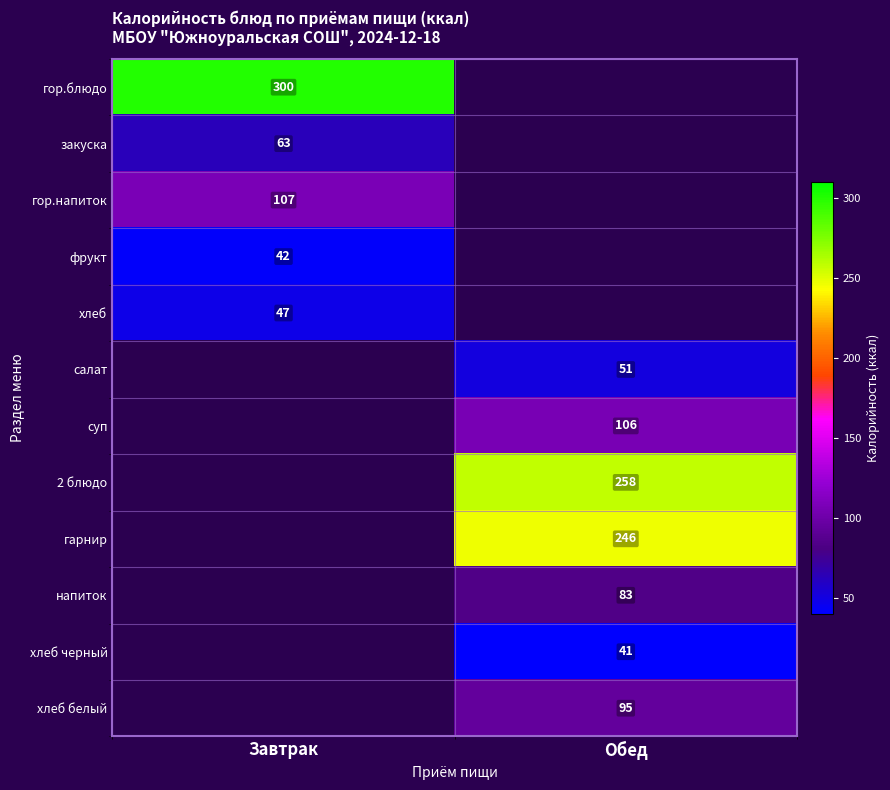

True or false: напиток has a value of 132.0 at Обед.

False